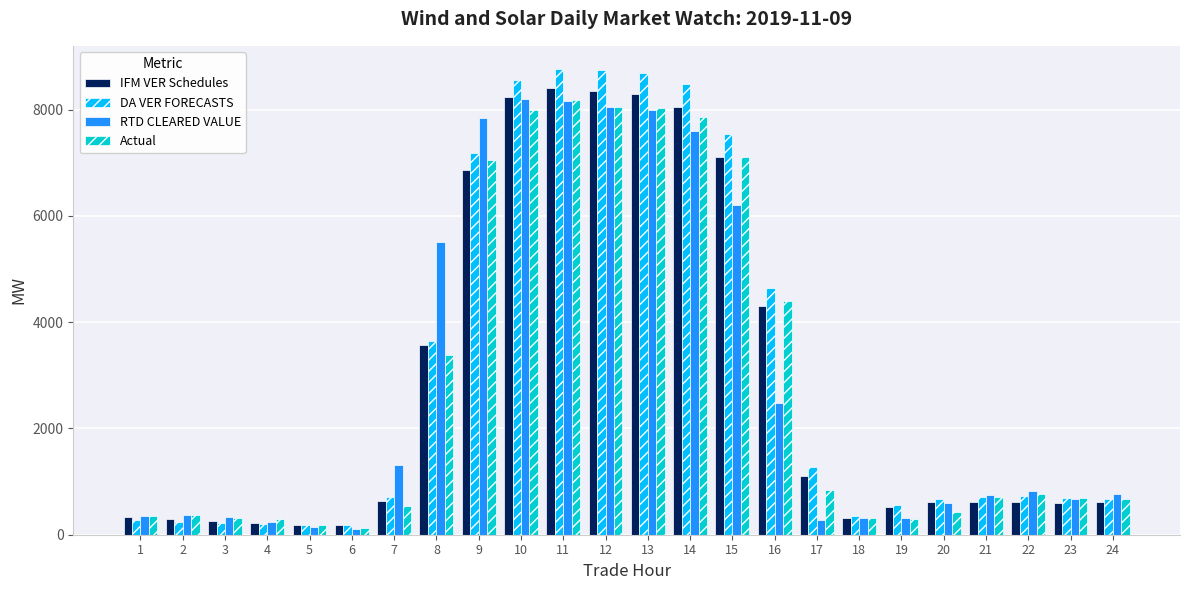

Which series changed the most between 2 and 17?

DA VER FORECASTS